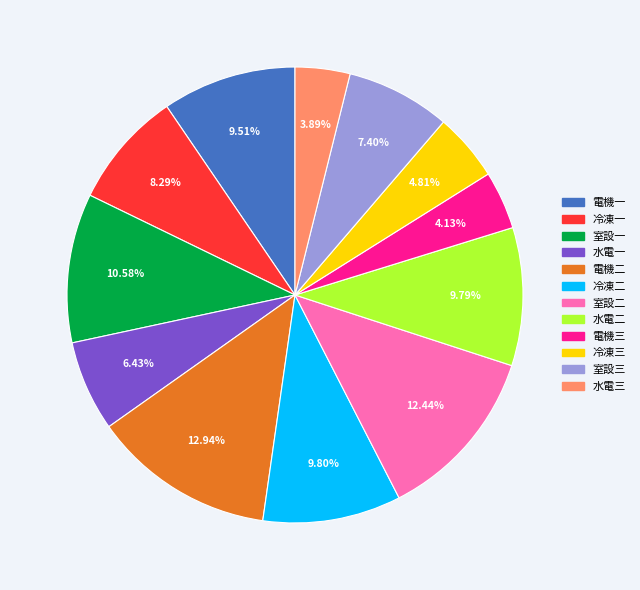

Is it true that 電機三 is 4% of the pie?

True